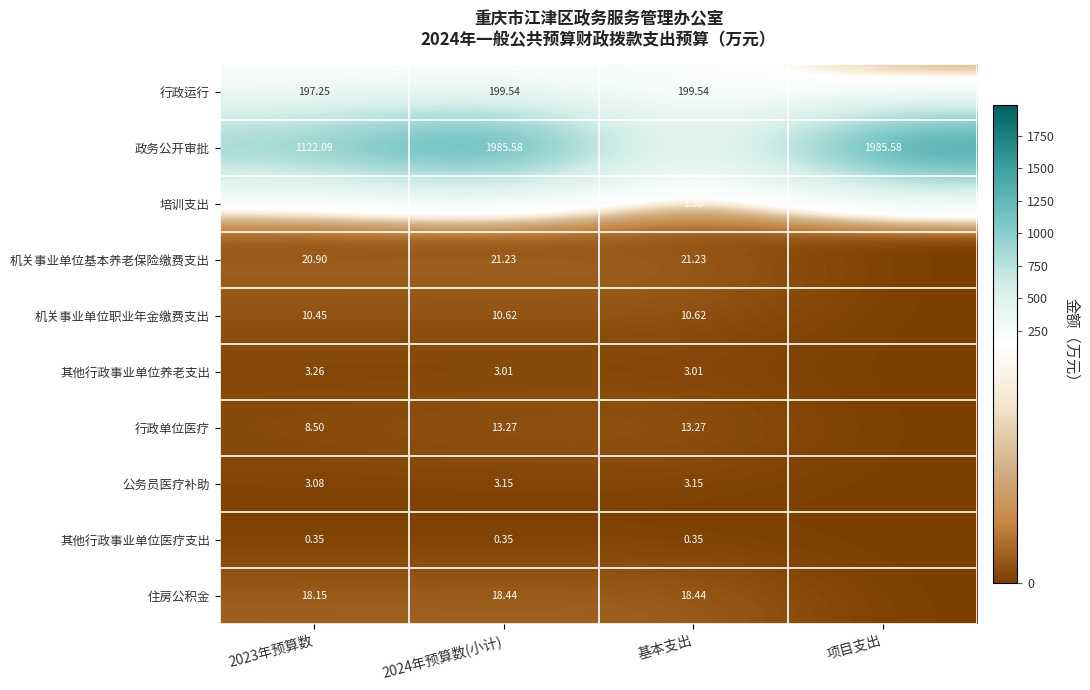

Which category has the highest value in the 政务公开审批 series?

2024年预算数(小计)